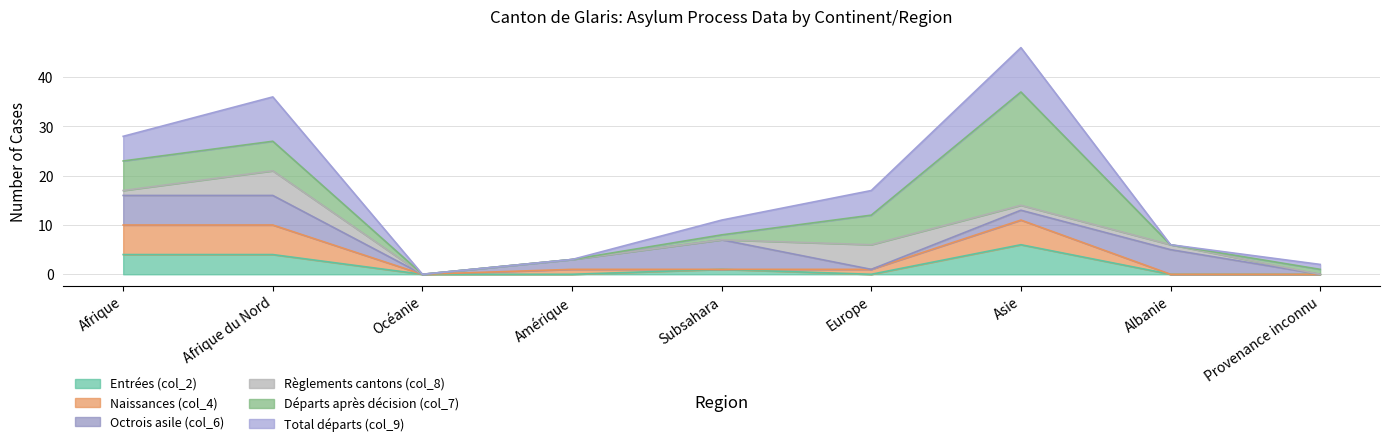

What is the difference between the maximum and minimum values in the col_2 series?

6